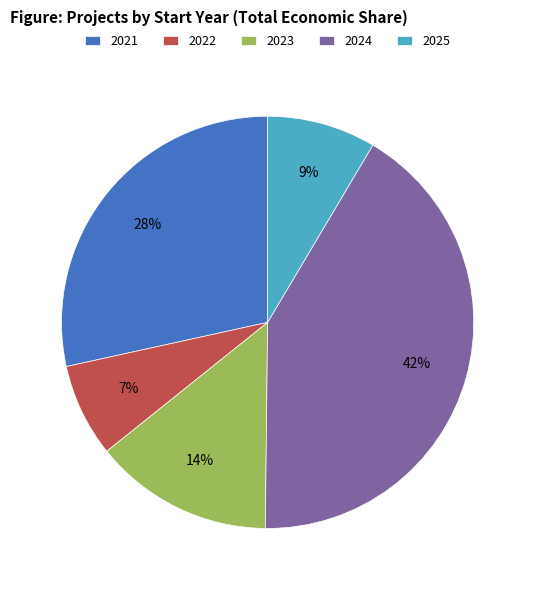

What percentage is the 2023 slice, to the nearest percent?

14%